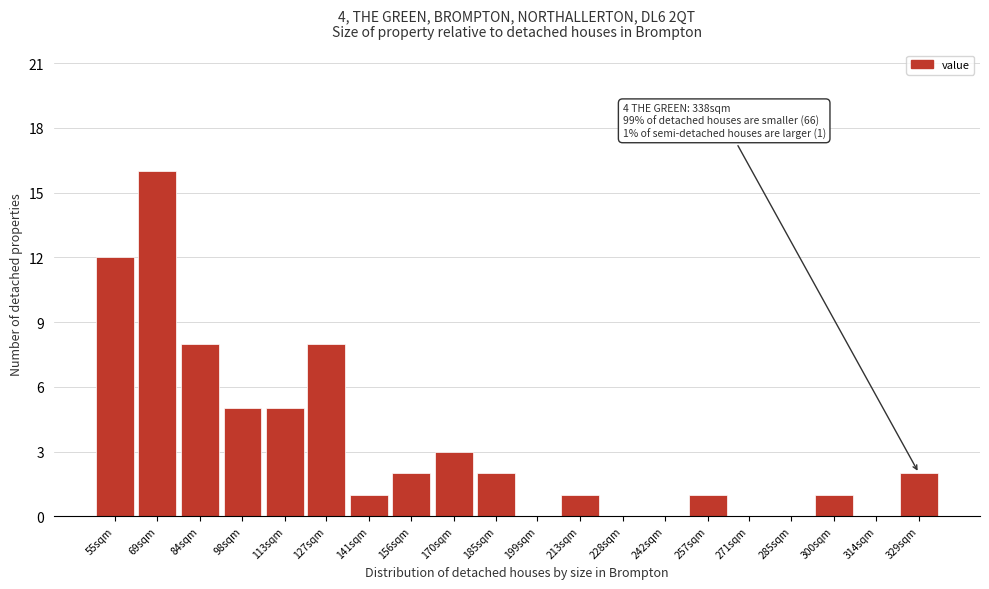

Reading right to left, list all the values displayed in this chart.

329sqm=2	314sqm=0	300sqm=1	285sqm=0	271sqm=0	257sqm=1	242sqm=0	228sqm=0	213sqm=1	199sqm=0	185sqm=2	170sqm=3	156sqm=2	141sqm=1	127sqm=8	113sqm=5	98sqm=5	84sqm=8	69sqm=16	55sqm=12